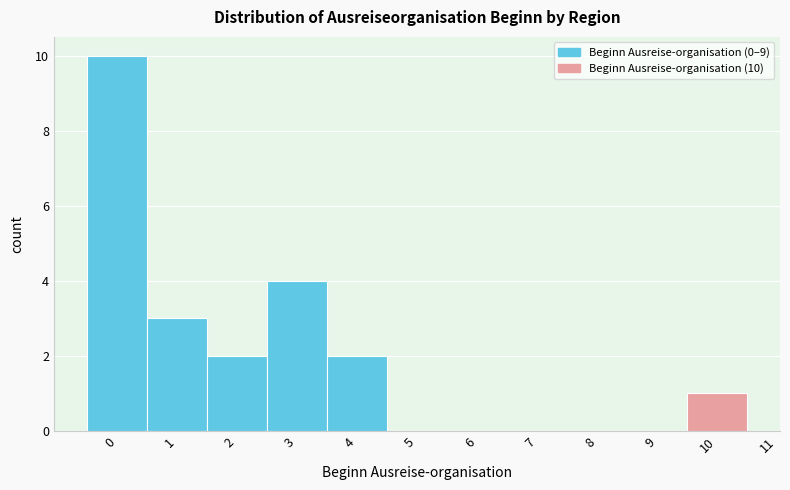

Which range on the x-axis has the tallest bar?

-0.5 to 0.5